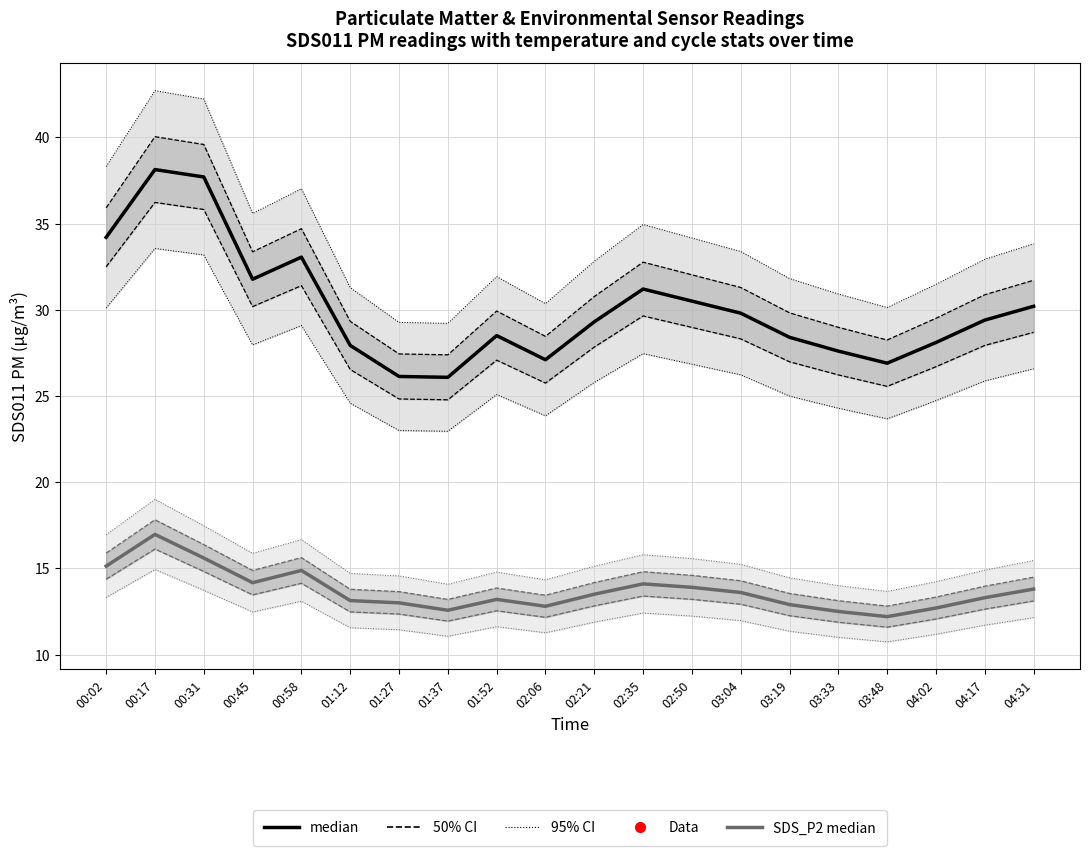

At which label is SDS_P1 median closest to 32?

00:45